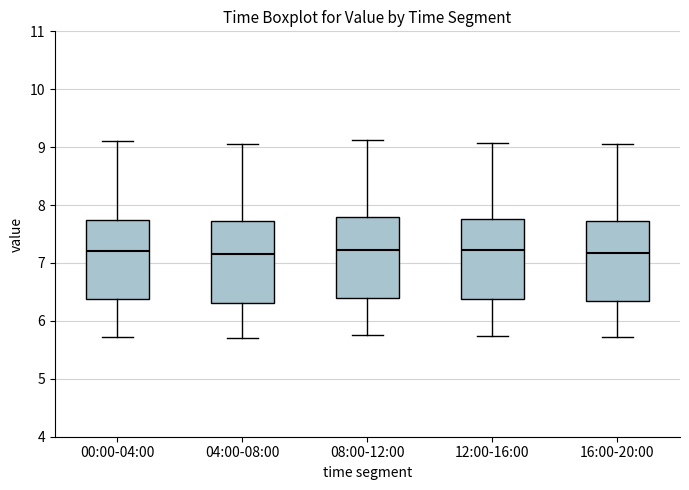

Reading left to right, read every box against the y-axis: the position of its median line, the range the box covers, and the ends of its whiskers. The values are not printed on the chart, so give them approximately, as read against the axis.

00:00-04:00: median 7.2, box 6.4 to 7.7, whiskers 5.7 to 9.1
04:00-08:00: median 7.2, box 6.3 to 7.7, whiskers 5.7 to 9.1
08:00-12:00: median 7.2, box 6.4 to 7.8, whiskers 5.8 to 9.1
12:00-16:00: median 7.2, box 6.4 to 7.8, whiskers 5.7 to 9.1
16:00-20:00: median 7.2, box 6.3 to 7.7, whiskers 5.7 to 9.1